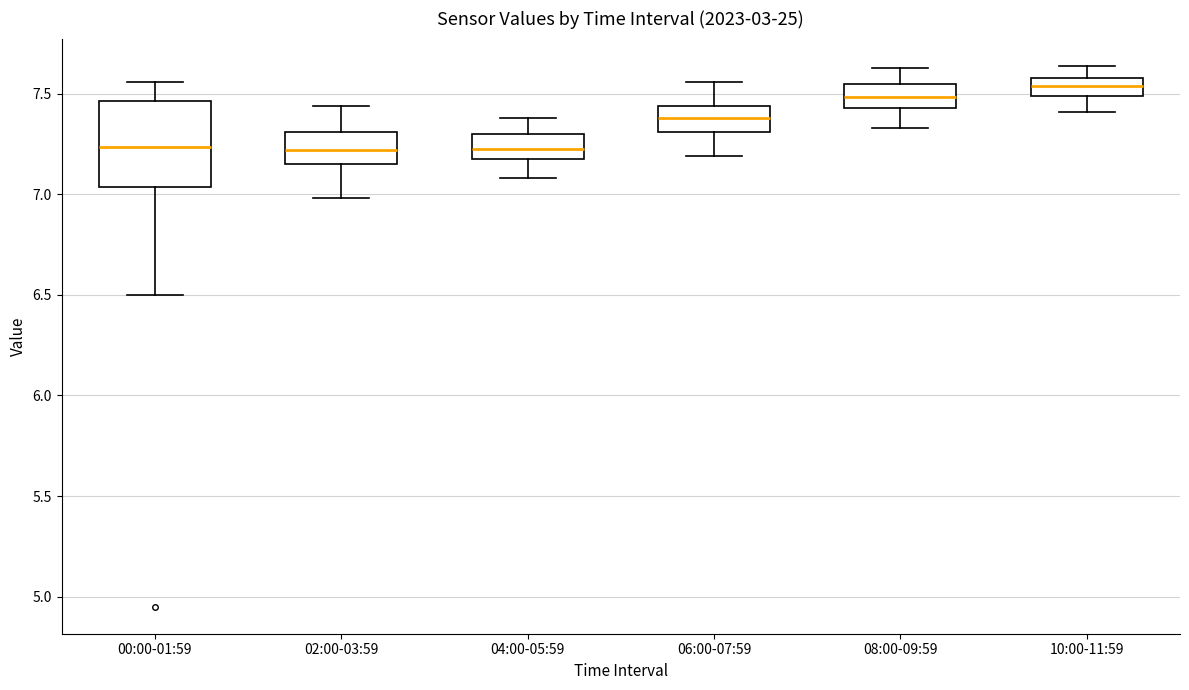

Which box is the tallest, from its lower edge to its upper edge?

00:00-01:59